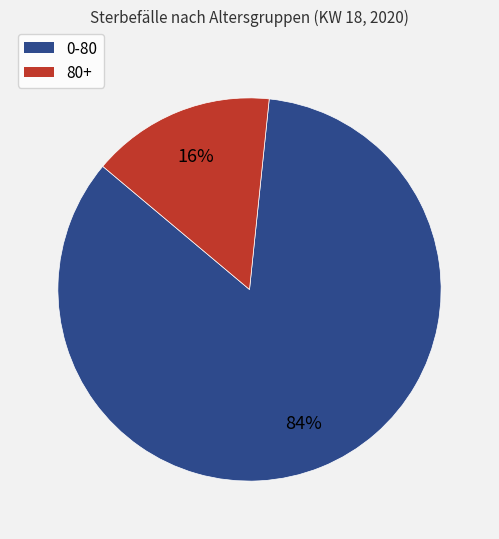

Is it true that 0-80 is 84% of the pie?

True